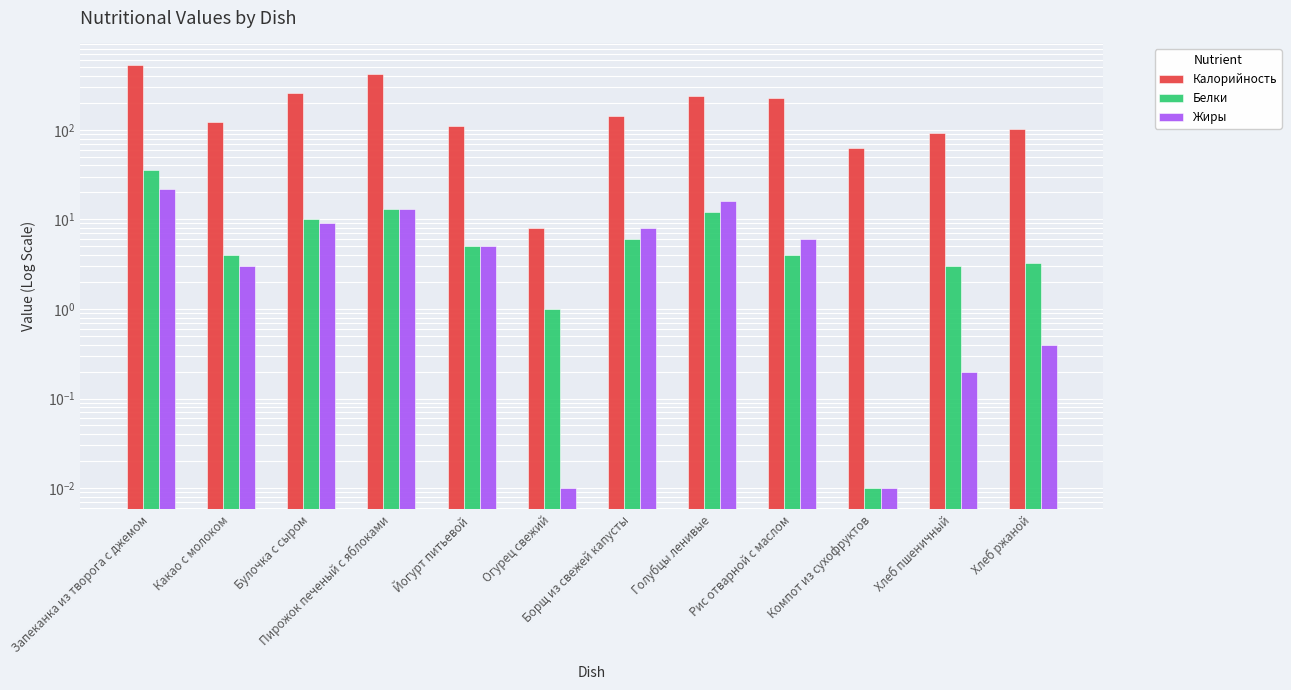

Which series has the widest spread of values?

Калорийность